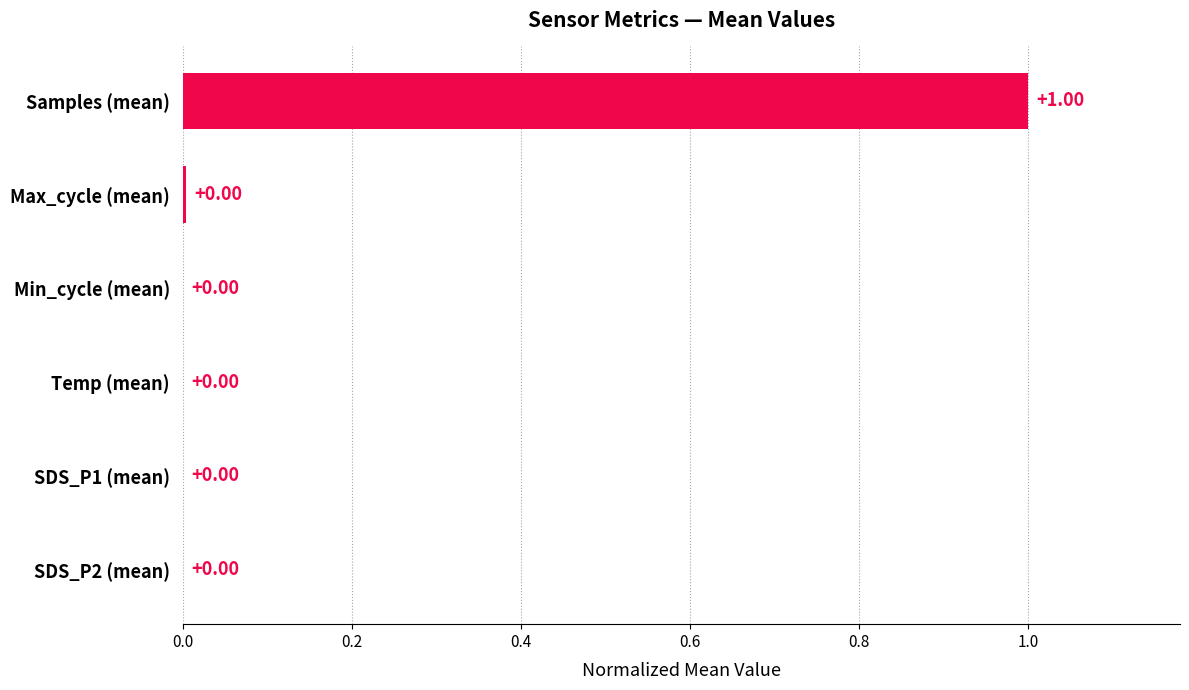

What is the sum of all values?

1.0